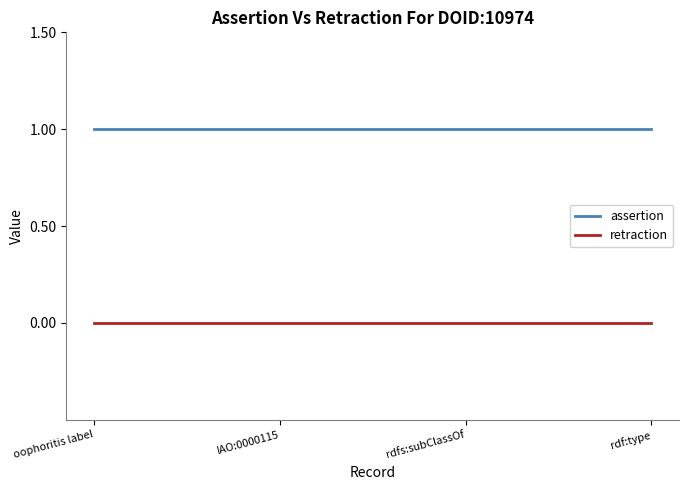

Rank the series by their maximum value, from lowest to highest.

retraction, assertion